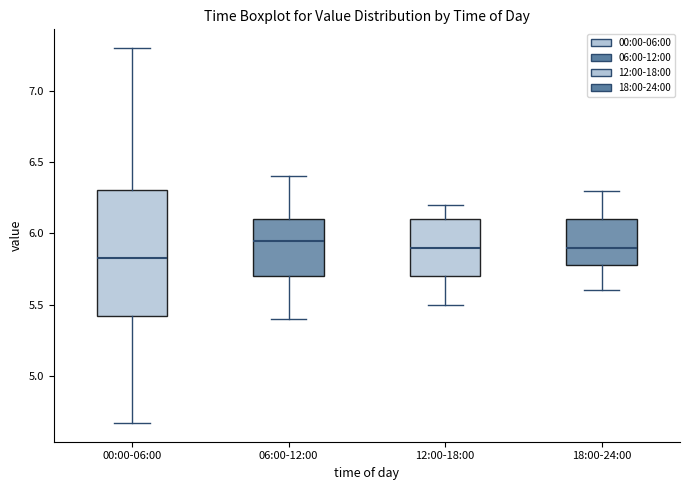

Which box's median line is the lowest?

00:00-06:00